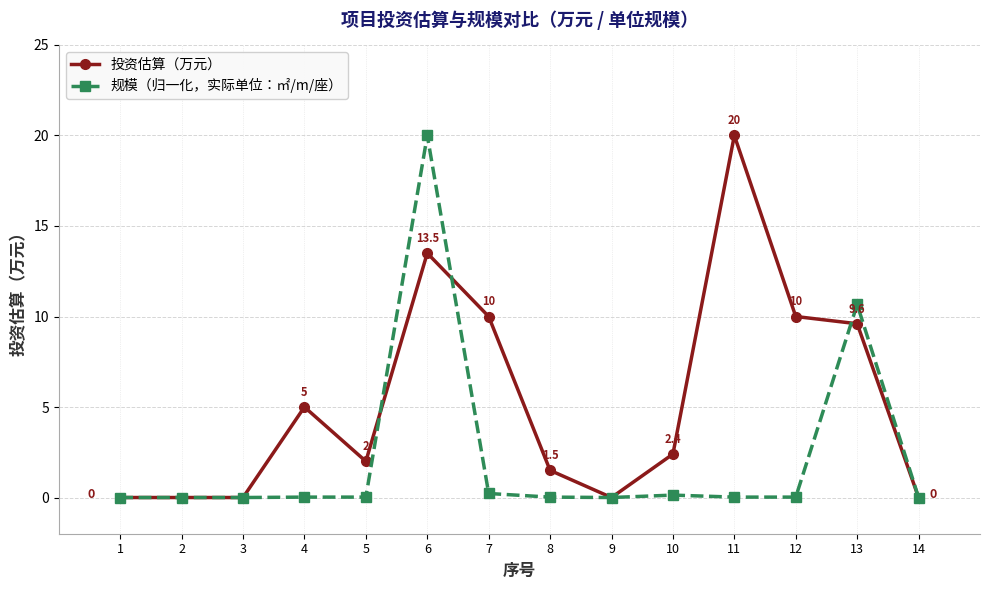

What is the total value across all series at 6?

33.5